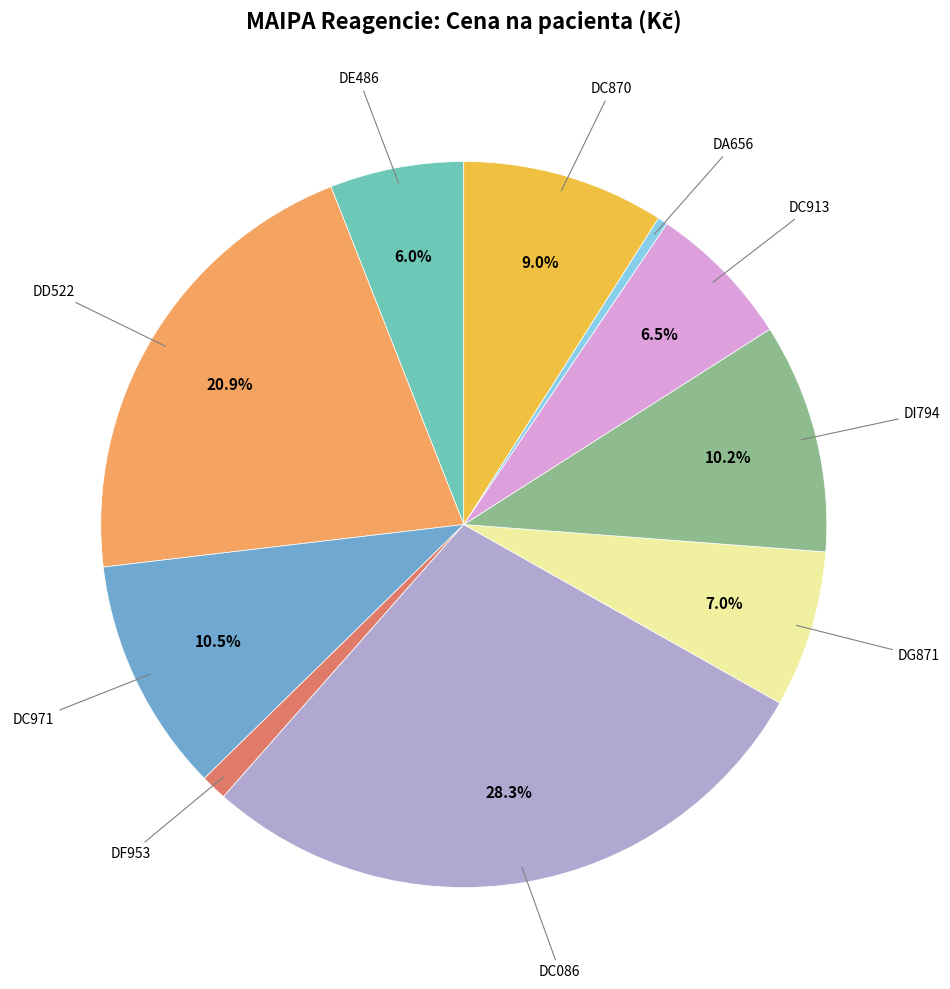

Is DF953 the majority of the pie?

No